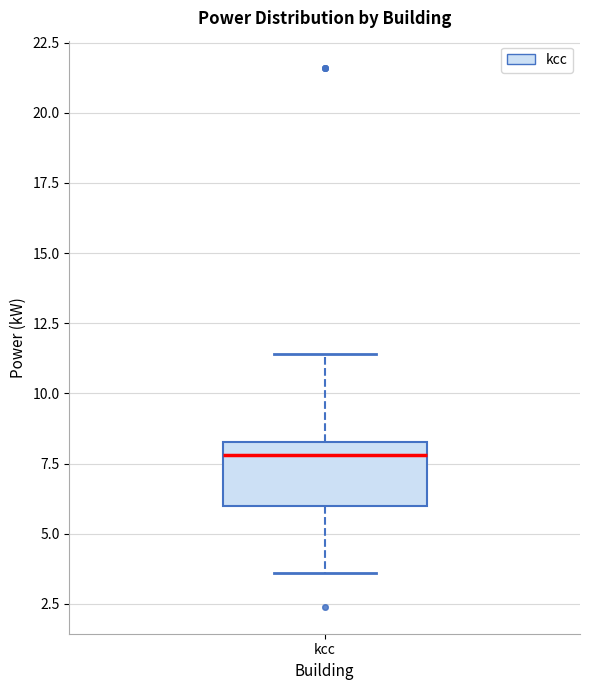

Where is the lower edge of the box for kcc on the y-axis? The values are not printed on the chart, so give them approximately, as read against the axis.

6.0